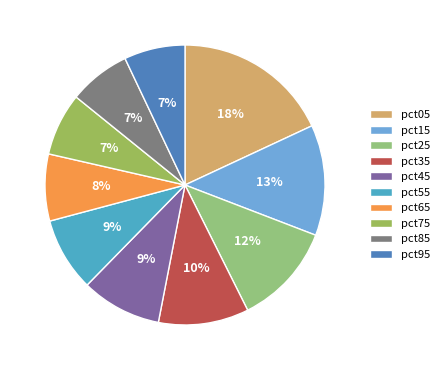

To the nearest percent, what is the difference between the largest and smallest slice percentages?

11%